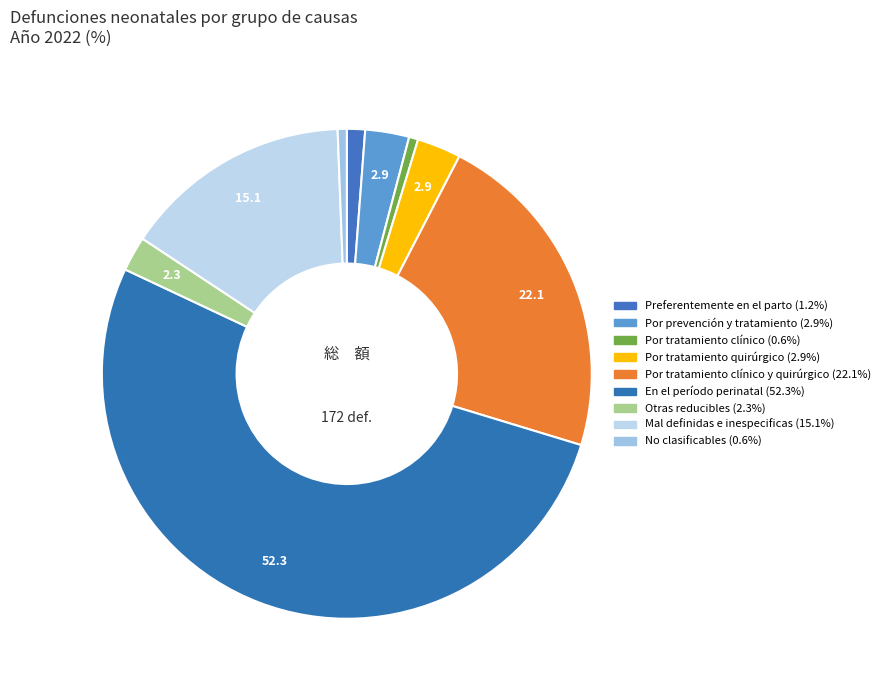

How many segments does this pie chart have?

9